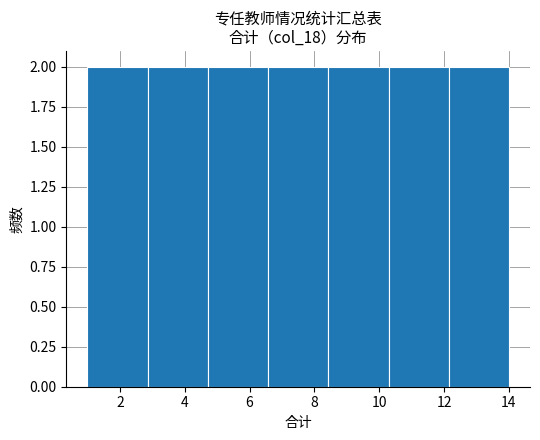

Reading left to right, transcribe this chart: for each bar, give the range it covers on the x-axis and its height. Neither the bar edges nor the heights are printed on the chart, so give them approximately, as read against the axes.

1.0 to 2.8: 2
2.8 to 4.8: 2
4.8 to 6.6: 2
6.6 to 8.4: 2
8.4 to 10.2: 2
10.2 to 12.2: 2
12.2 to 14.0: 2